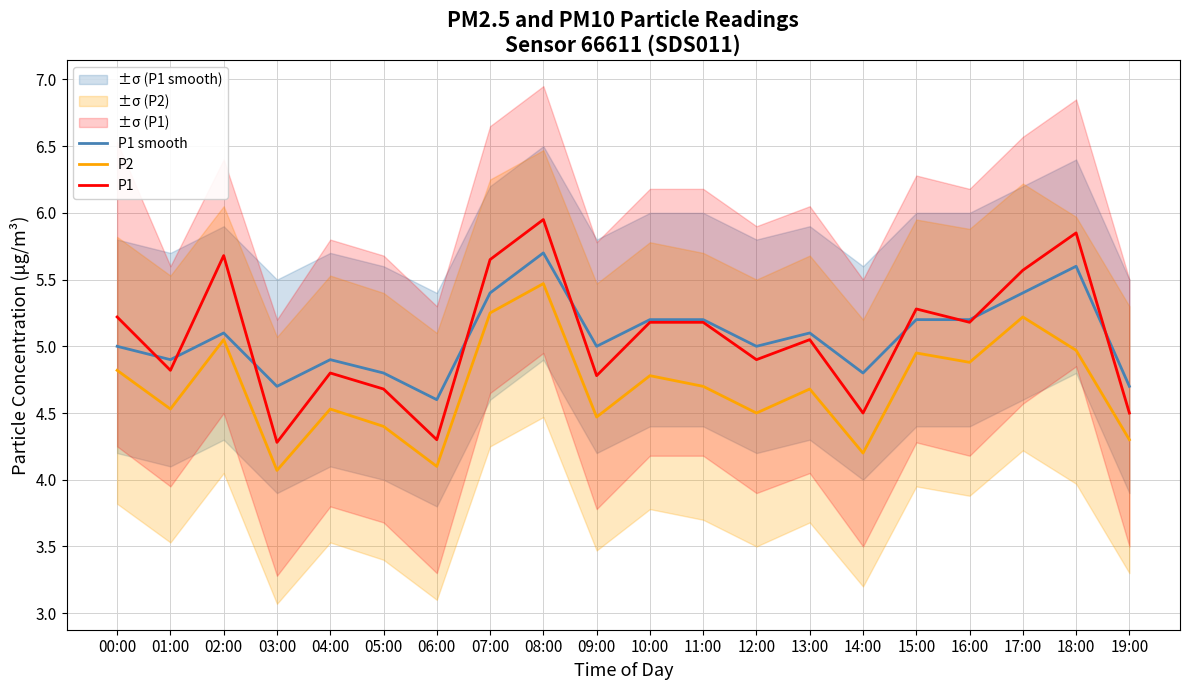

The value of P2 at 18:00 is 7.7. True or false?

False